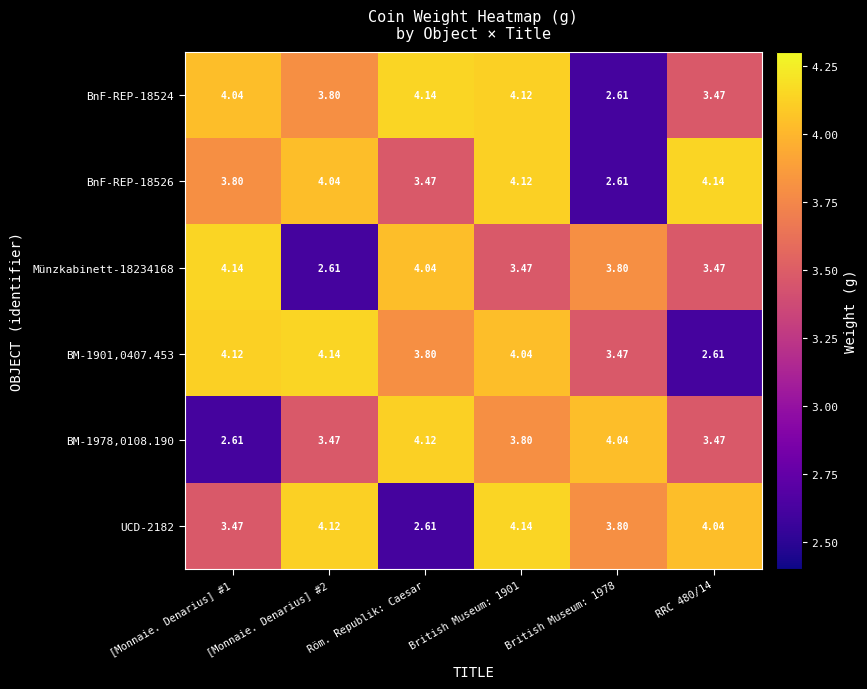

How many data points does each series have?

6